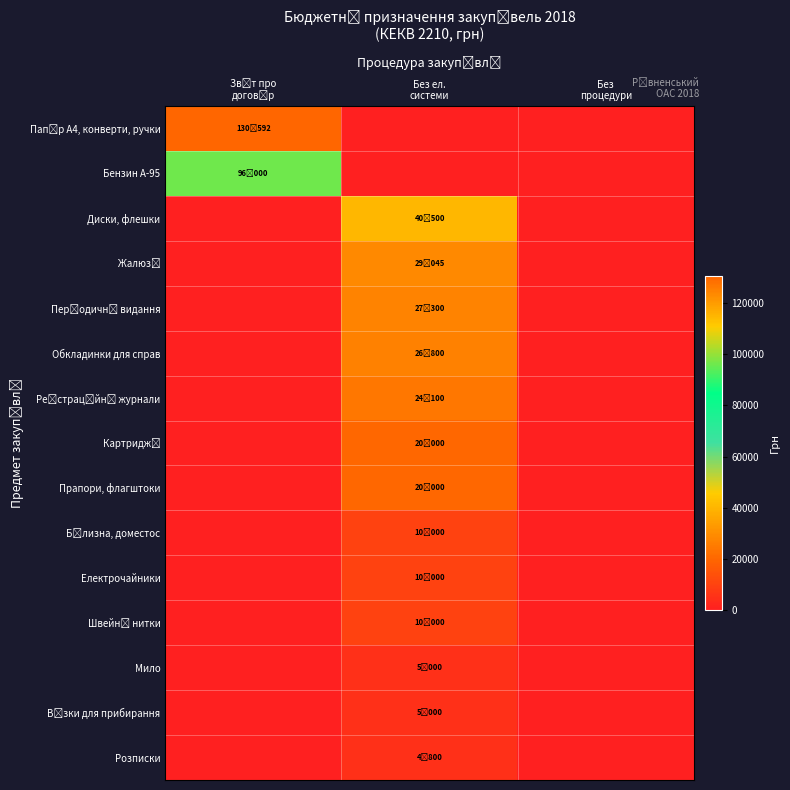

At how many categories does at least one series exceed 102901?

1